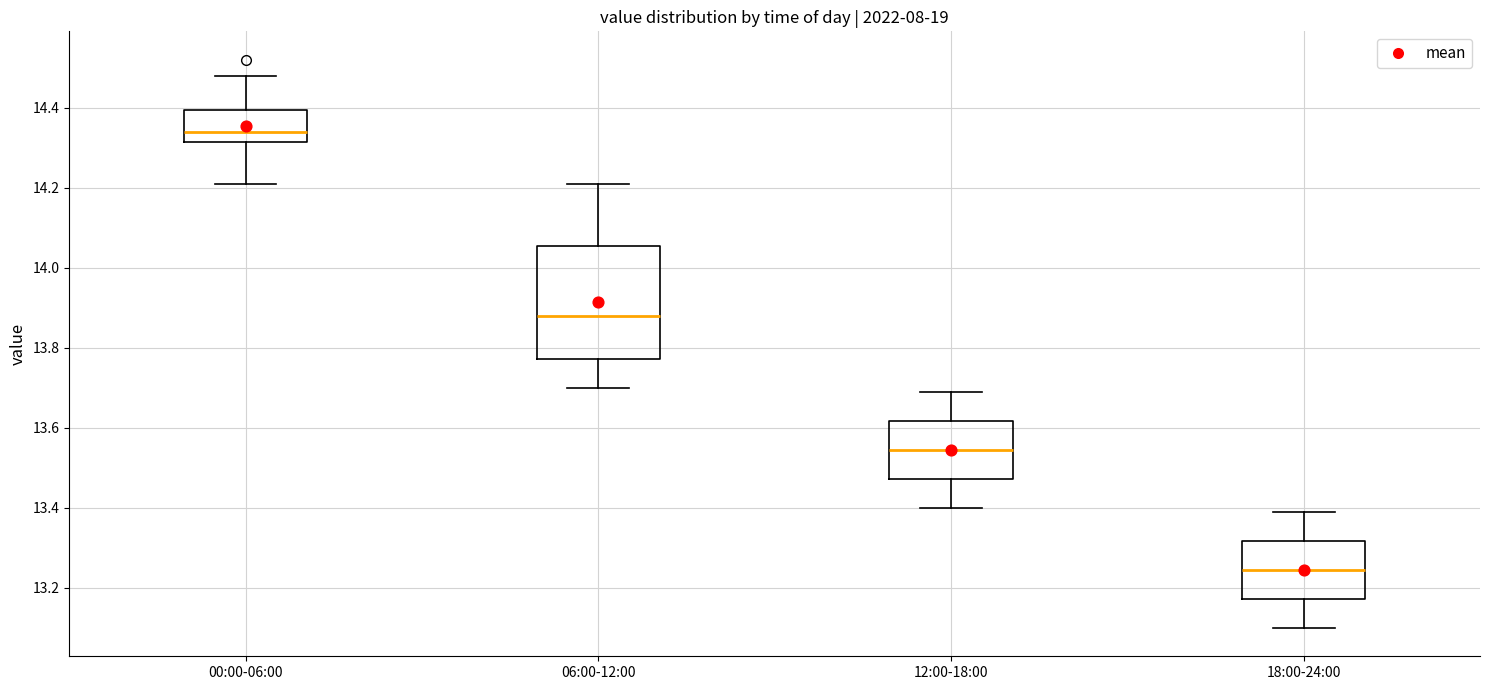

Reading left to right, transcribe this box plot: for each box, give where its median line is, the range the box spans, and where its two whiskers end, as read against the y-axis. The values are not printed on the chart, so give them approximately, as read against the axis.

00:00-06:00: median 14.34, box 14.32 to 14.40, whiskers 14.22 to 14.48
06:00-12:00: median 13.88, box 13.78 to 14.06, whiskers 13.70 to 14.22
12:00-18:00: median 13.54, box 13.48 to 13.62, whiskers 13.40 to 13.70
18:00-24:00: median 13.24, box 13.18 to 13.32, whiskers 13.10 to 13.40